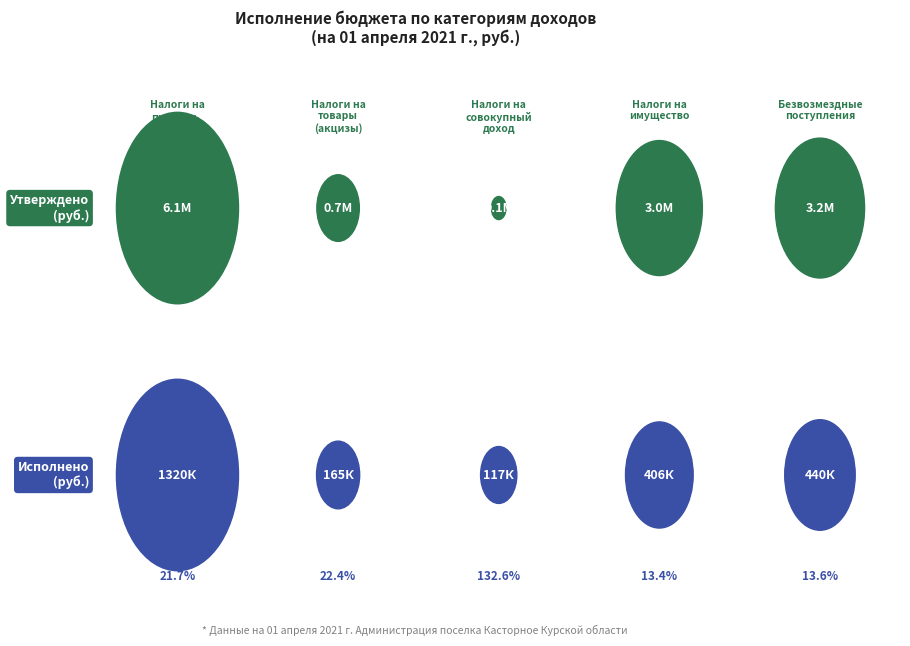

What is the label of the 4th bar from the left?

НАЛОГИ НА ИМУЩЕСТВО